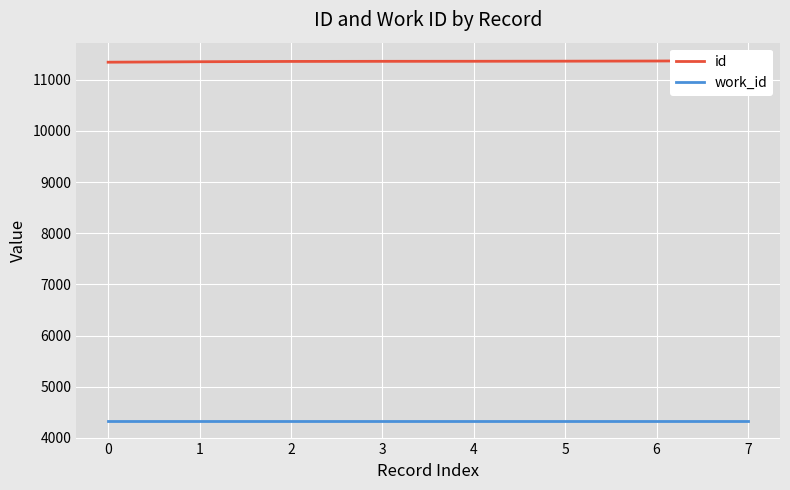

Rank the series at 7 from highest to lowest value.

id, work_id